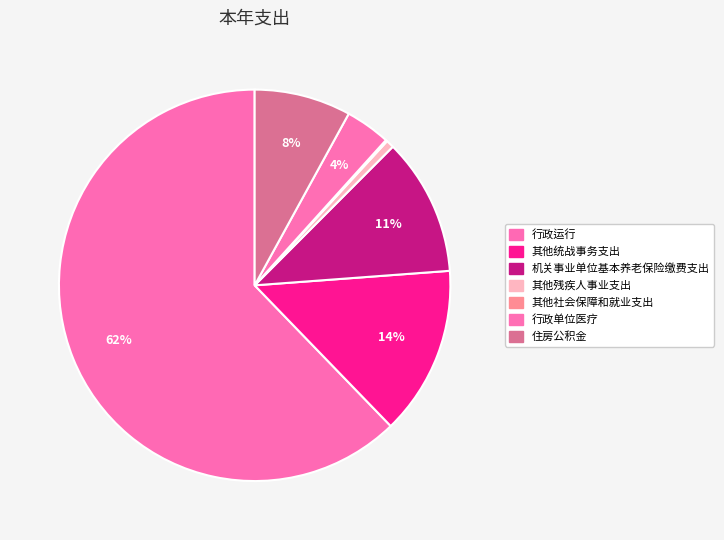

Is it true that 其他统战事务支出 is 14% of the pie?

True